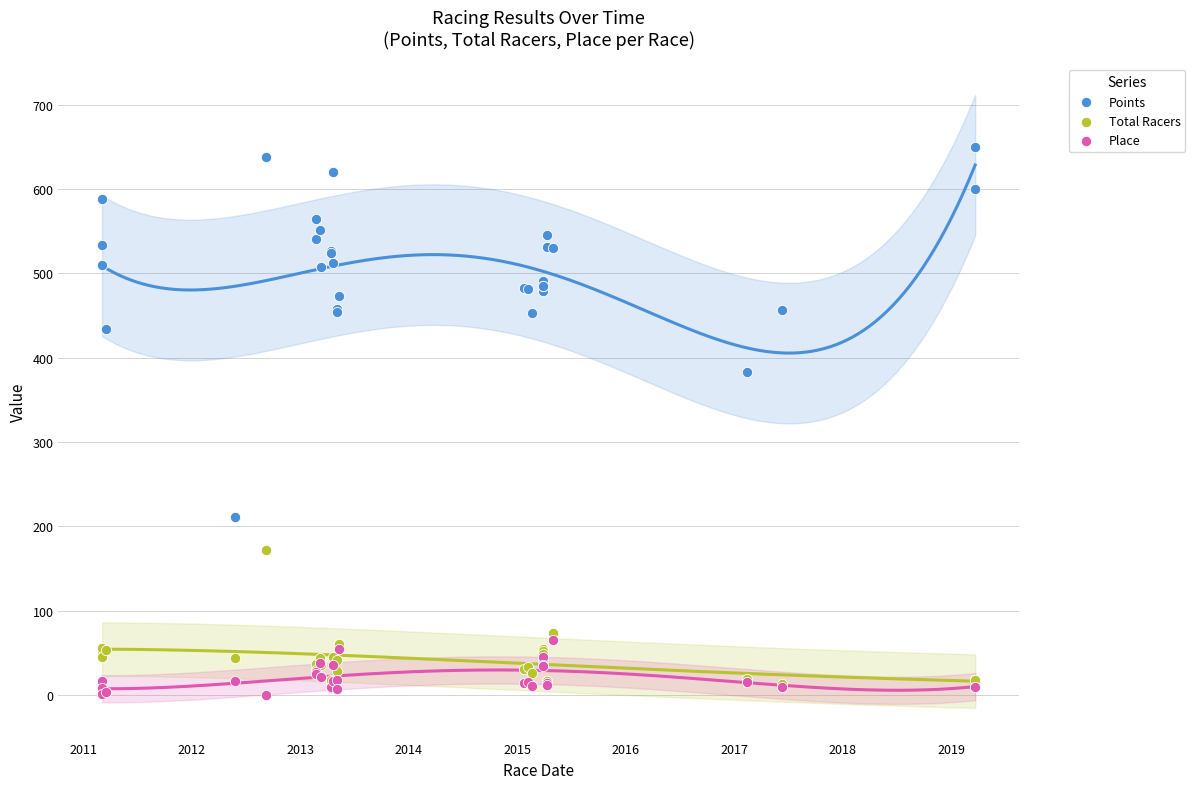

Which series reaches the maximum Y coordinate?

Points